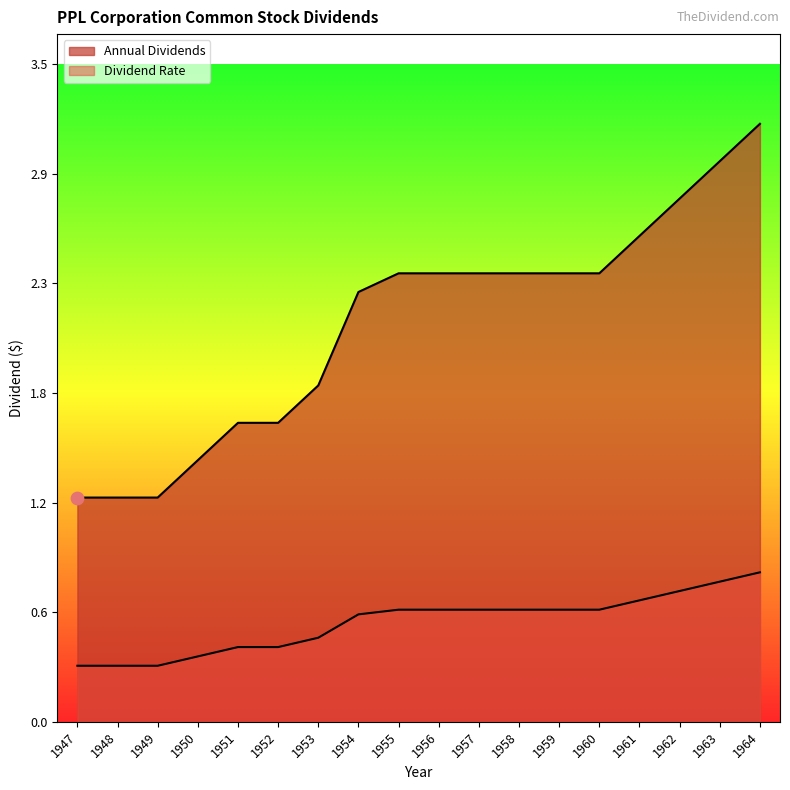

Which series contains the highest Y value?

Annual Dividends